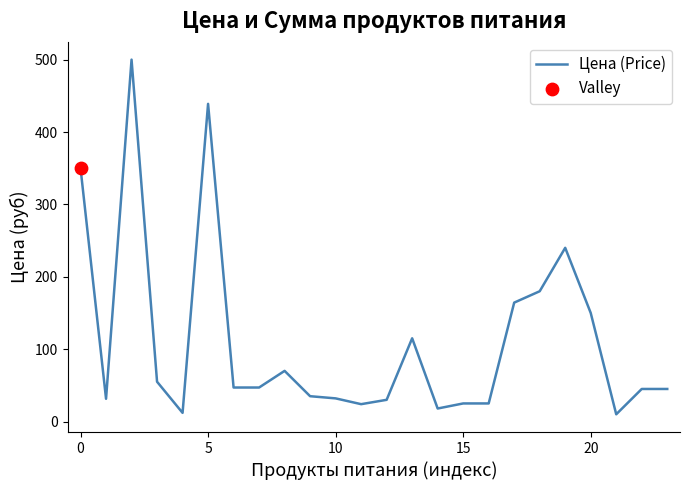

What is the greatest value displayed?

500.0